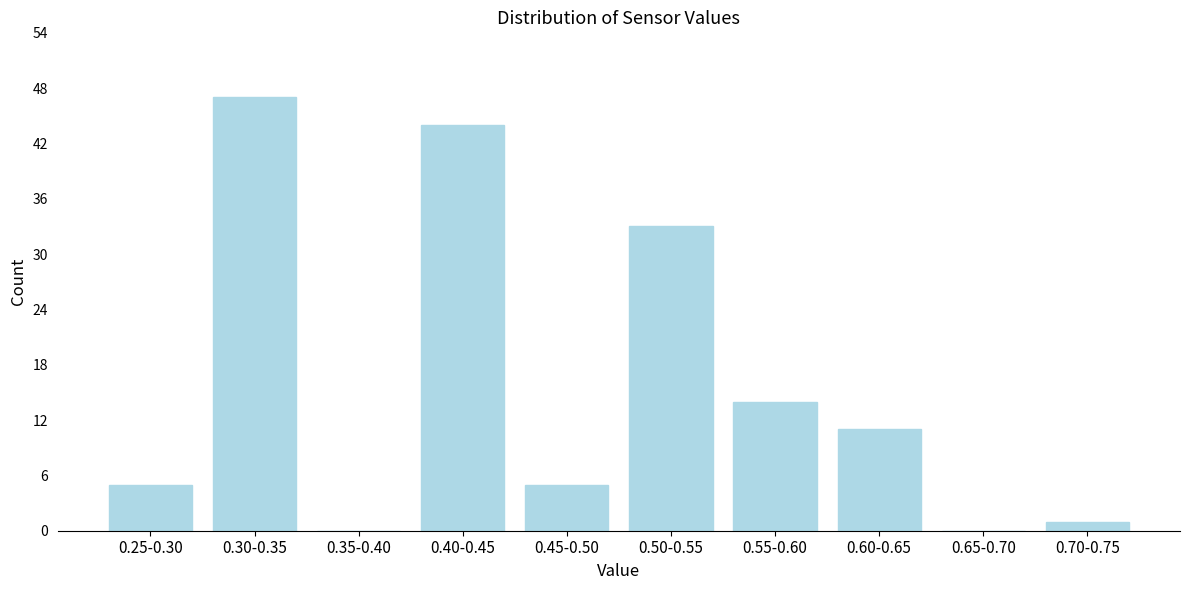

Reading left to right, transcribe all the data shown in this chart.

0.25-0.30=5	0.30-0.35=47	0.35-0.40=0	0.40-0.45=44	0.45-0.50=5	0.50-0.55=33	0.55-0.60=14	0.60-0.65=11	0.65-0.70=0	0.70-0.75=1